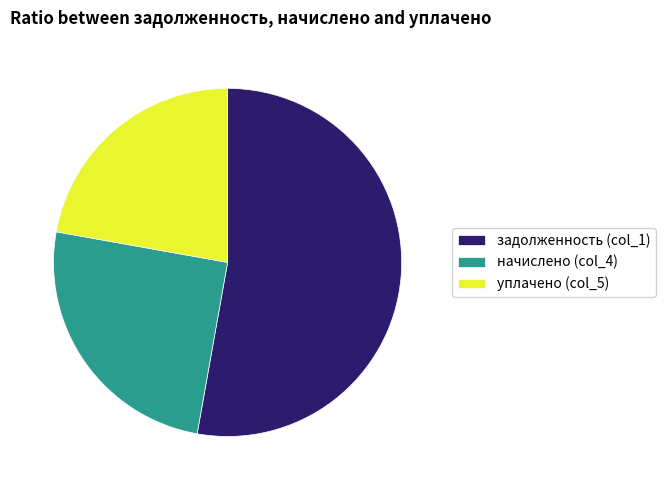

What is the ratio of the value at уплачено (col_5) to the value at начислено (col_4)?

0.9